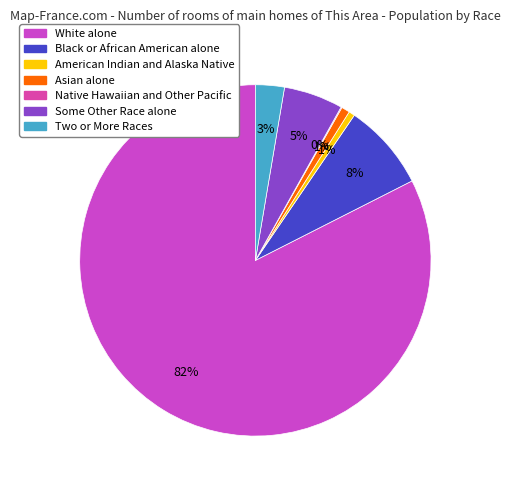

Which slice is the smallest?

Native Hawaiian and Other Pacific